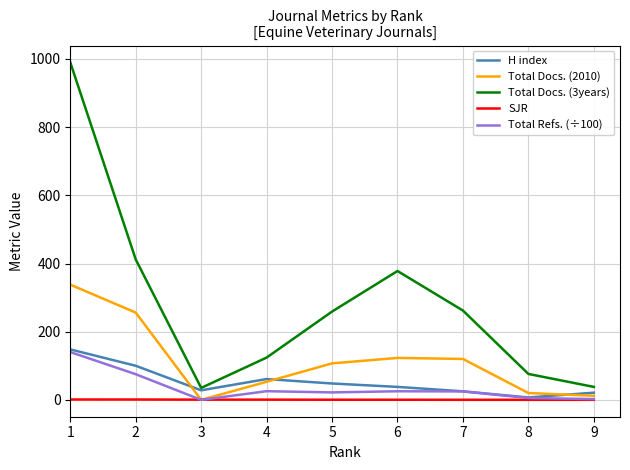

The value of H index at 1 is 241.7. True or false?

False